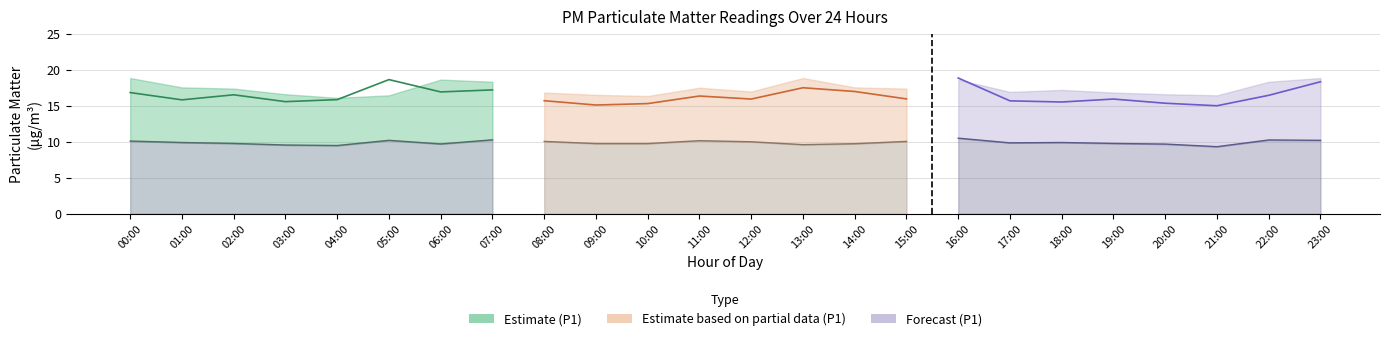

The value of P1 partial line at 11:00 is 25.0. True or false?

False